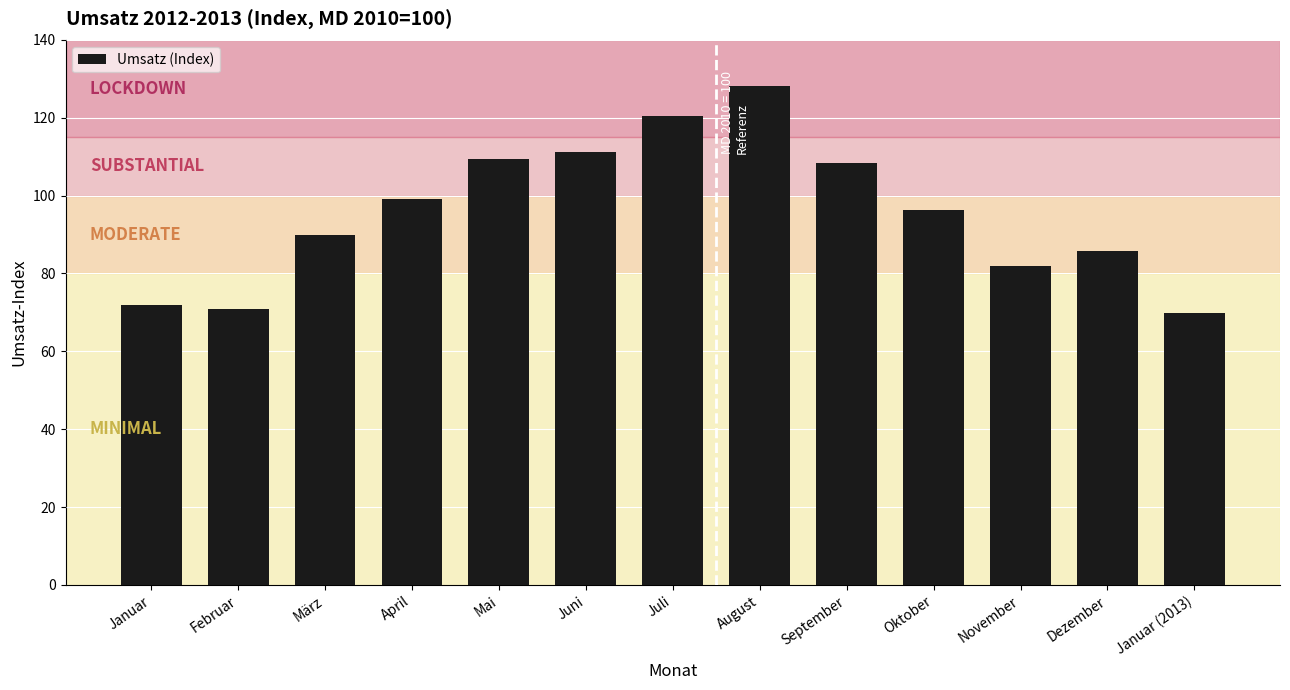

Reading left to right, extract all data points from this chart.

Januar=71.8	Februar=71.0	März=90.0	April=99.0	Mai=109.4	Juni=111.1	Juli=120.4	August=128.1	September=108.3	Oktober=96.4	November=82.0	Dezember=85.8	Januar (2013)=69.9